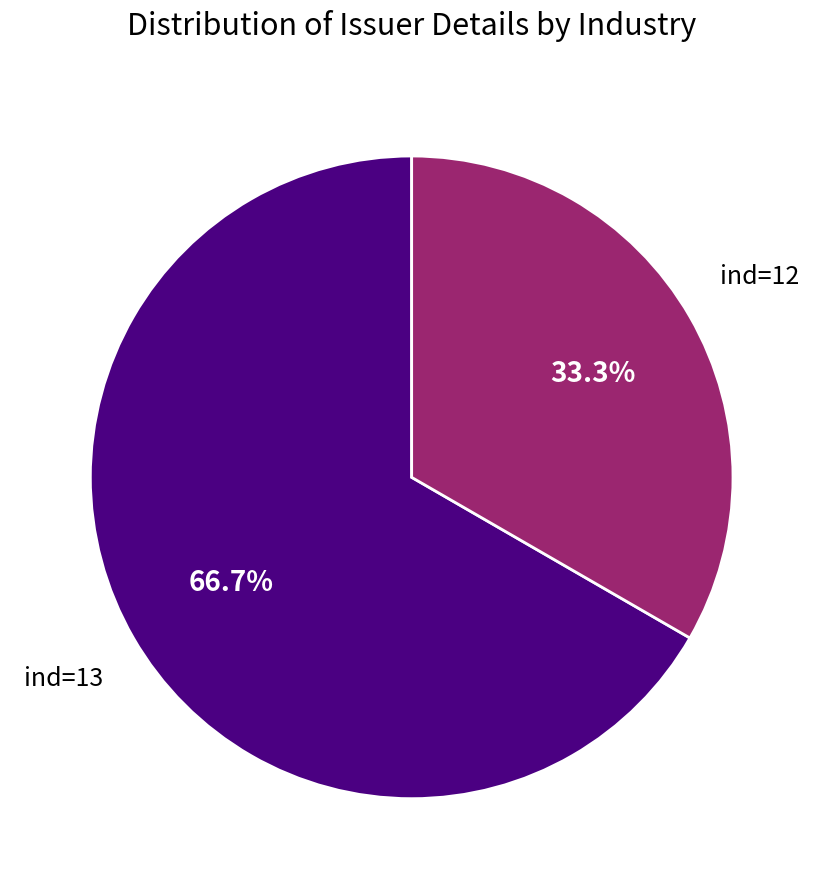

Does any single category account for the majority?

Yes